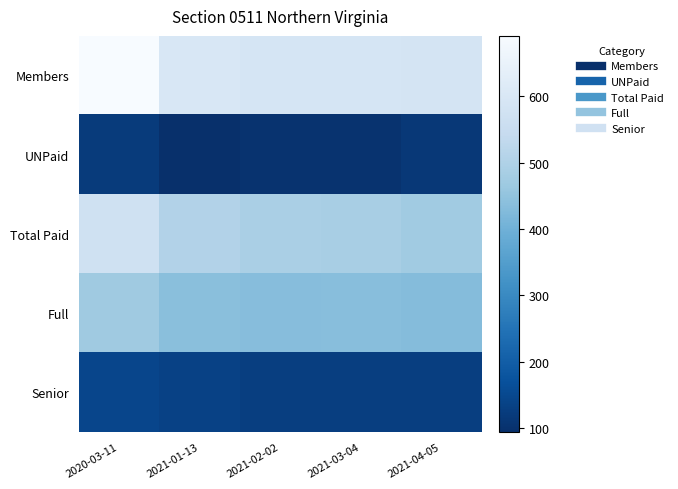

How many categories are shown in the chart?

5